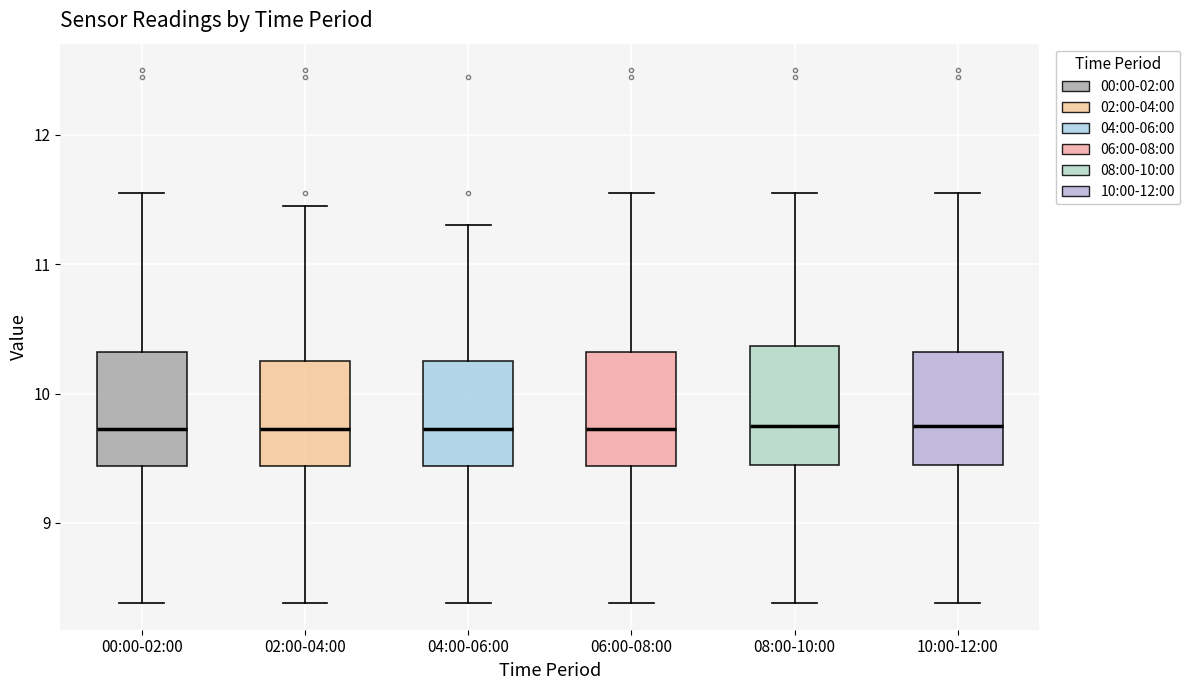

Reading left to right, read every box against the y-axis: the position of its median line, the range the box covers, and the ends of its whiskers. The values are not printed on the chart, so give them approximately, as read against the axis.

00:00-02:00: median 9.7, box 9.4 to 10.3, whiskers 8.4 to 11.6
02:00-04:00: median 9.7, box 9.4 to 10.3, whiskers 8.4 to 11.5
04:00-06:00: median 9.7, box 9.4 to 10.3, whiskers 8.4 to 11.3
06:00-08:00: median 9.7, box 9.4 to 10.3, whiskers 8.4 to 11.6
08:00-10:00: median 9.8, box 9.5 to 10.4, whiskers 8.4 to 11.6
10:00-12:00: median 9.8, box 9.5 to 10.3, whiskers 8.4 to 11.6